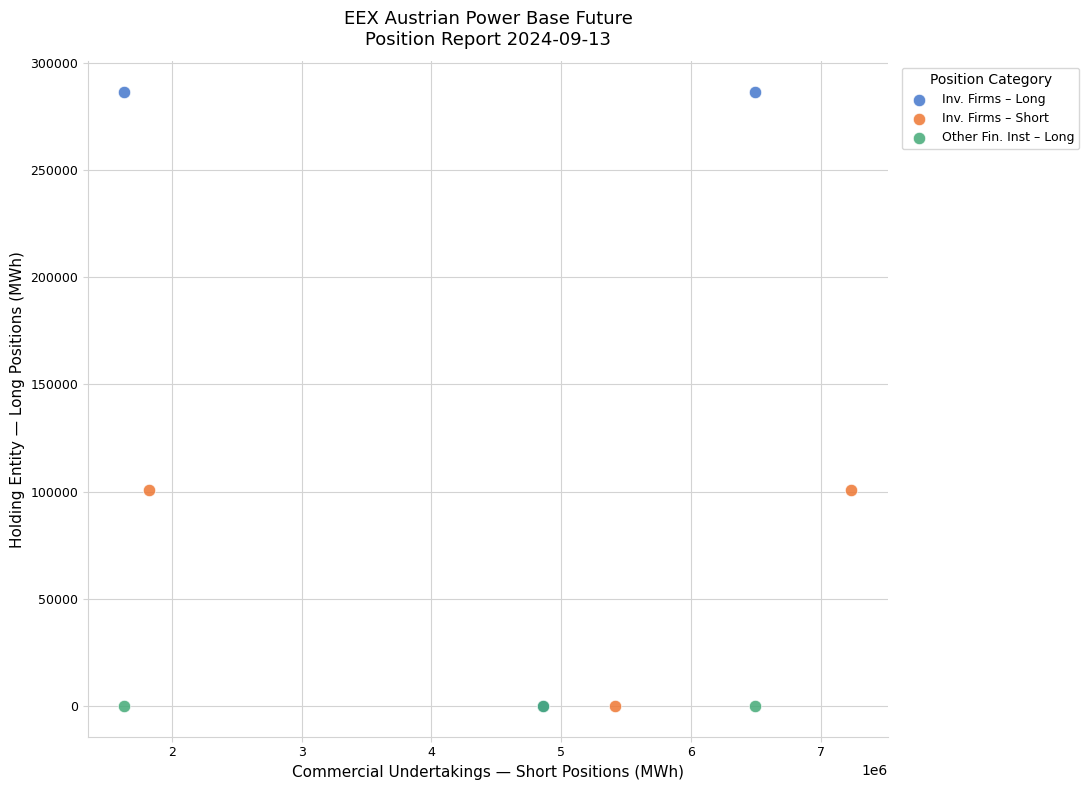

What are all the series names shown in the legend?

Inv. Firms – Long, Inv. Firms – Short, Other Fin. Inst – Long